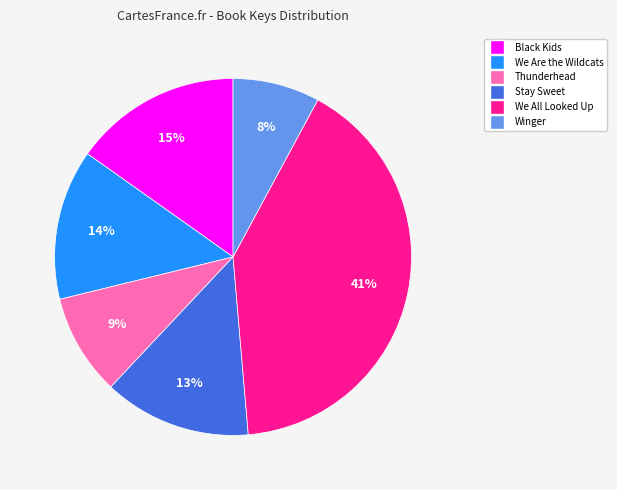

How many slices are in this pie chart?

6